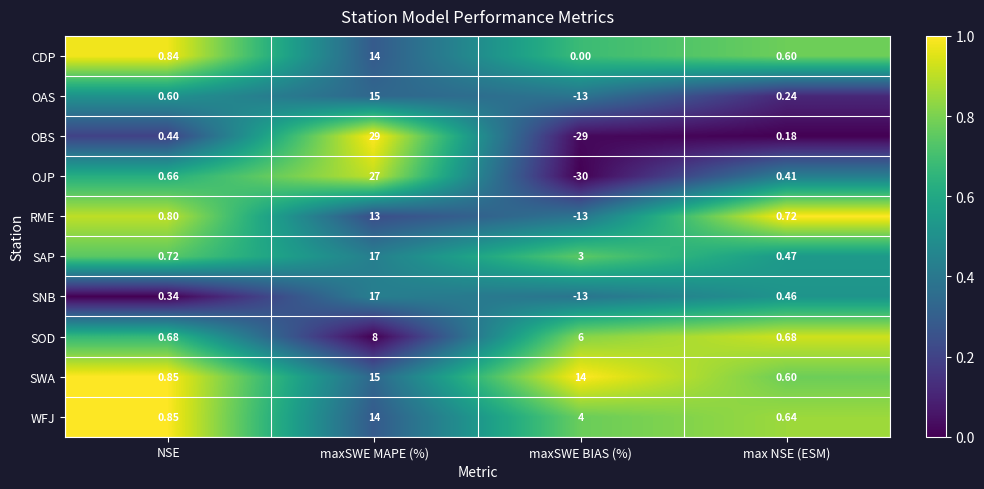

Is the value of SOD at max NSE (ESM) greater than the value of RME at maxSWE MAPE (%)?

No